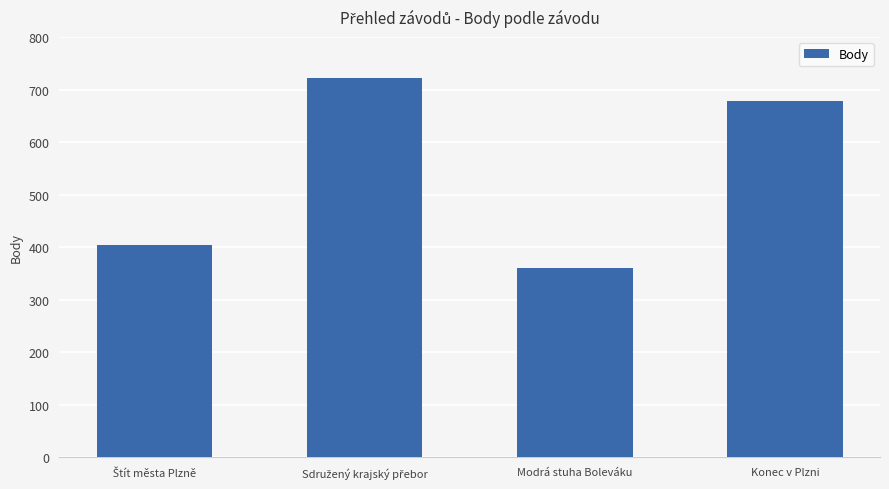

Which label corresponds to the smallest value in the chart?

Modrá stuha Boleváku